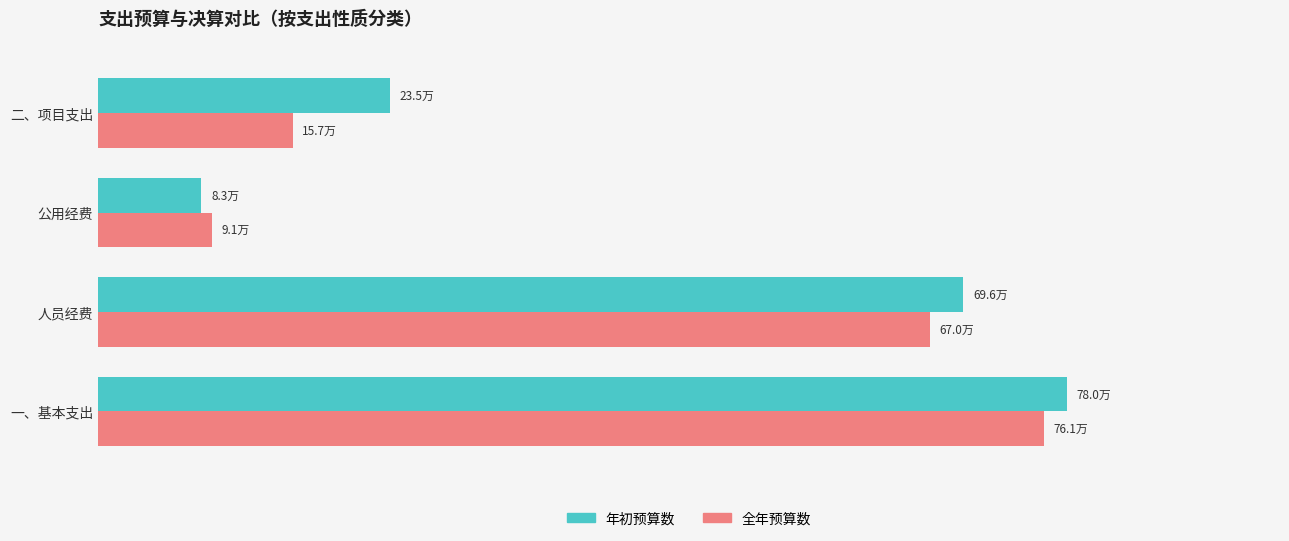

Where is 年初预算数 nearest to the value 431400?

二、项目支出